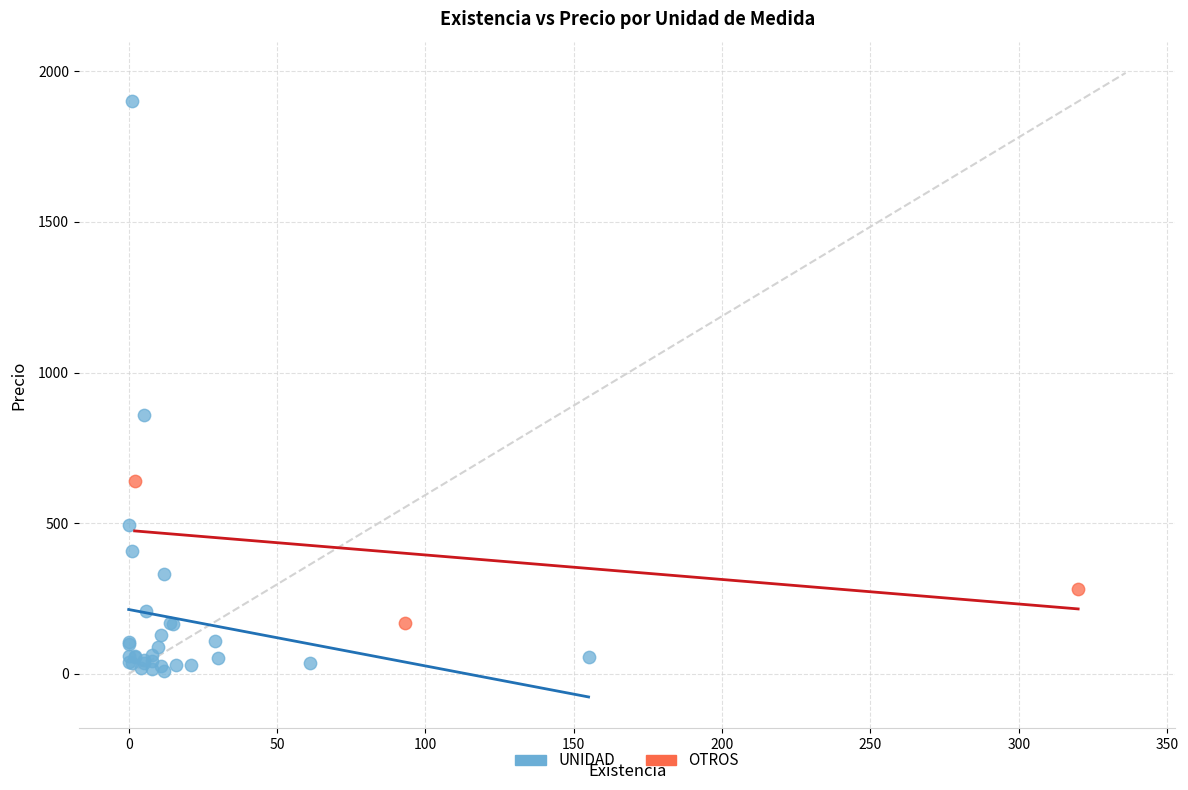

Which series reaches the maximum Y coordinate?

UNIDAD